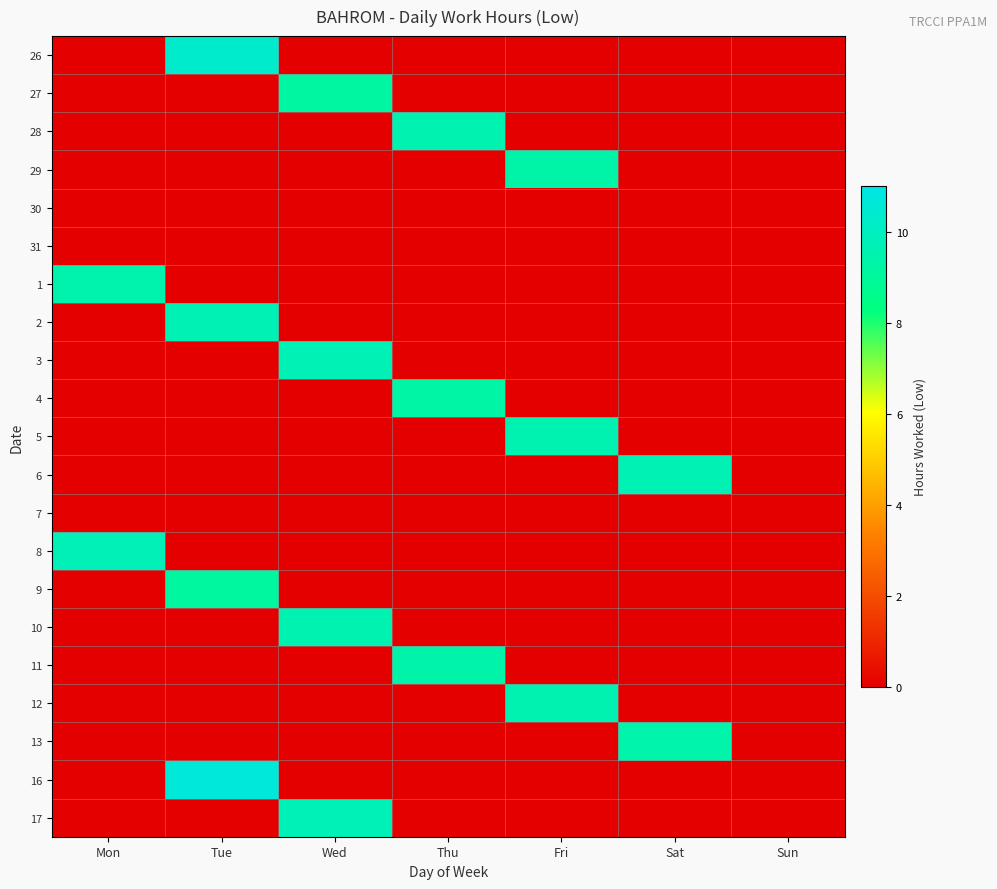

Between Tue and Fri, which is larger?

Tue